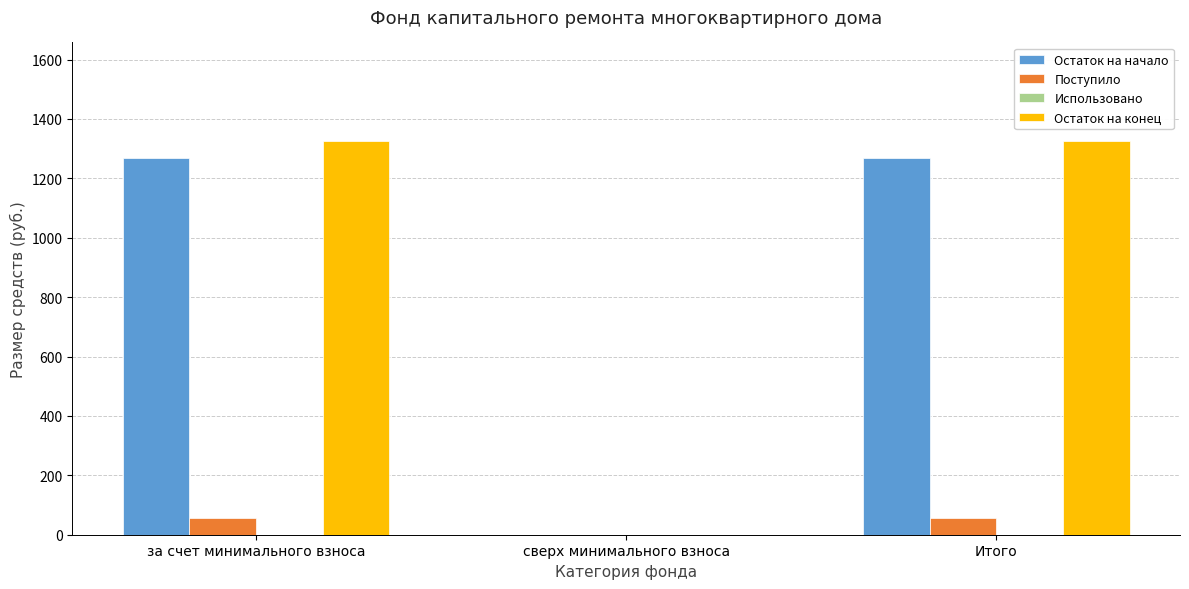

The Остаток на начало series shows 0.0 at сверх минимального взноса. True or false?

True